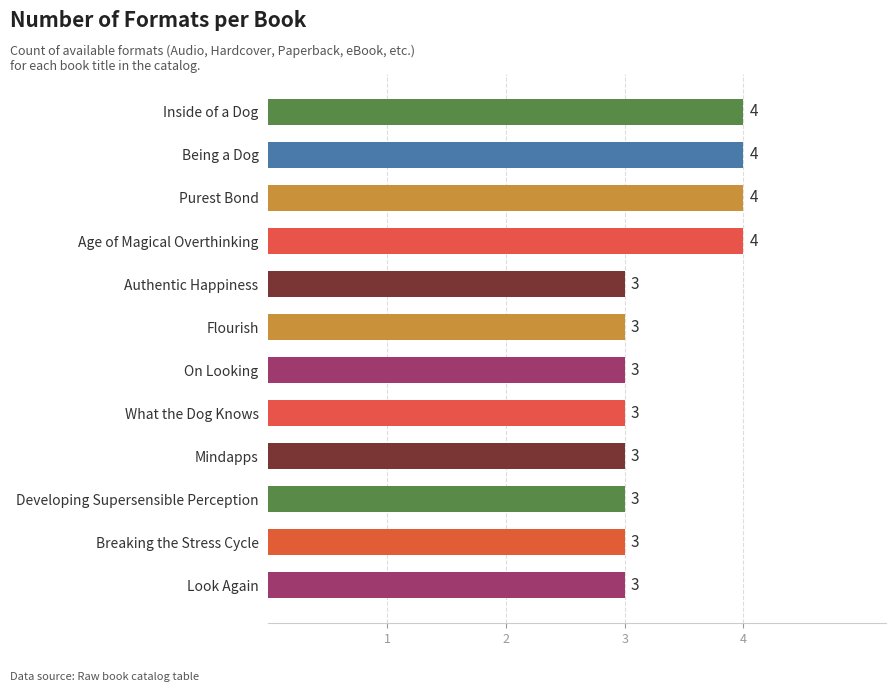

True or false: the data shows 4 at Inside of a Dog.

True